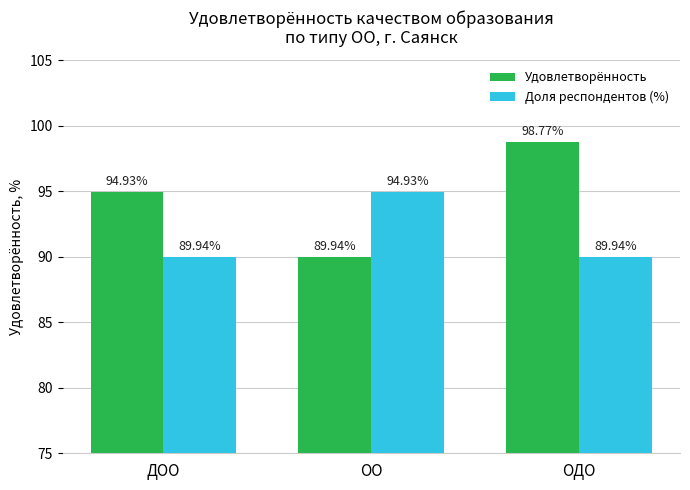

List the series in order of their overall mean, lowest first.

Доля респондентов (%), Удовлетворённость